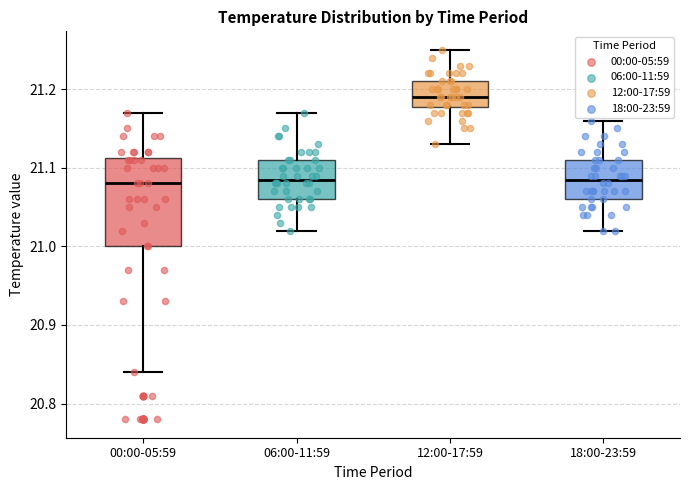

Comparing the boxes themselves (not the whiskers), which one is the tallest?

00:00-05:59